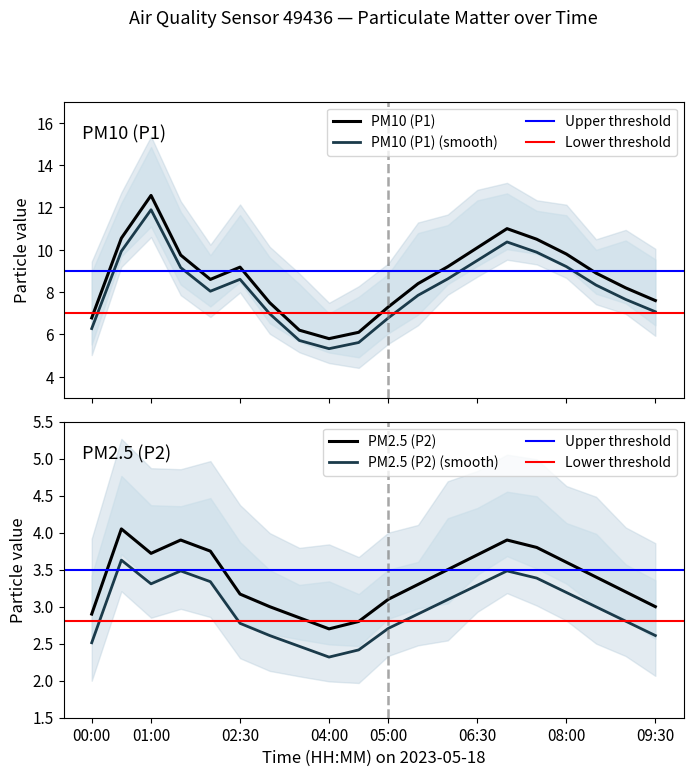

What is the total value across all series at 04:00?

8.5